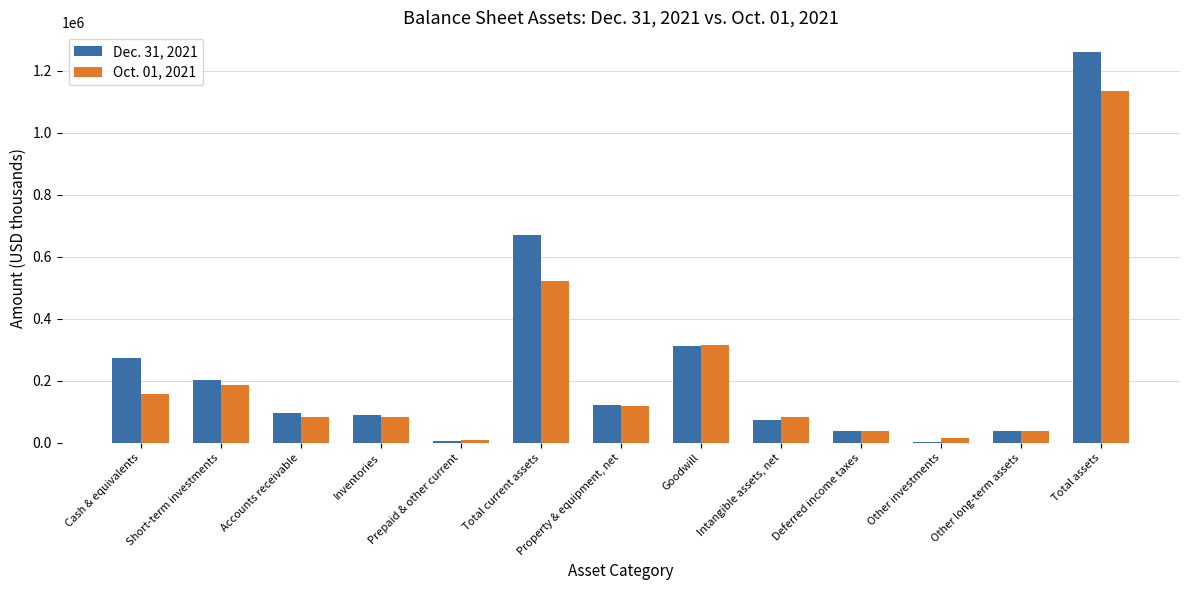

Is it true that Dec. 31, 2021 equals 37102 at Other long-term assets?

True